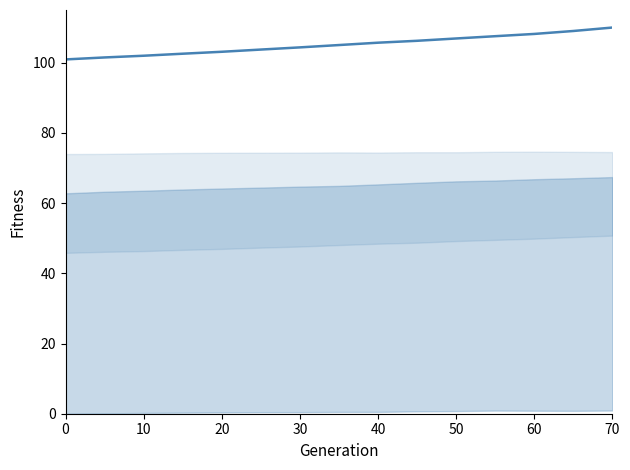

What is the smallest value displayed?

100.9